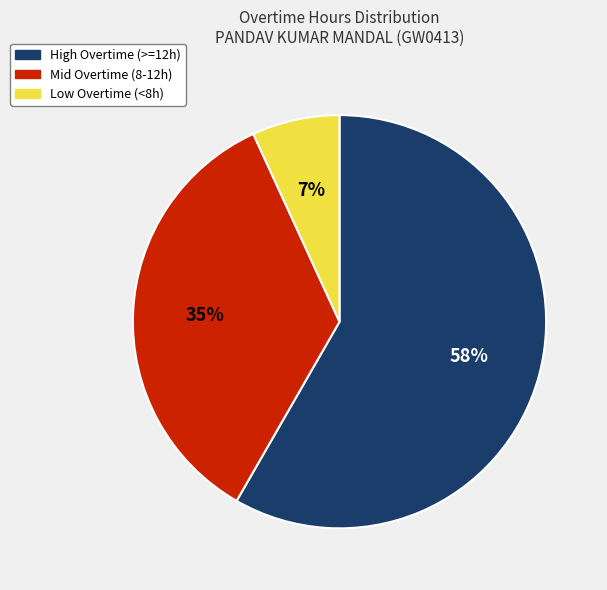

Is it true that Low Overtime (<8h) is 1% of the pie?

False